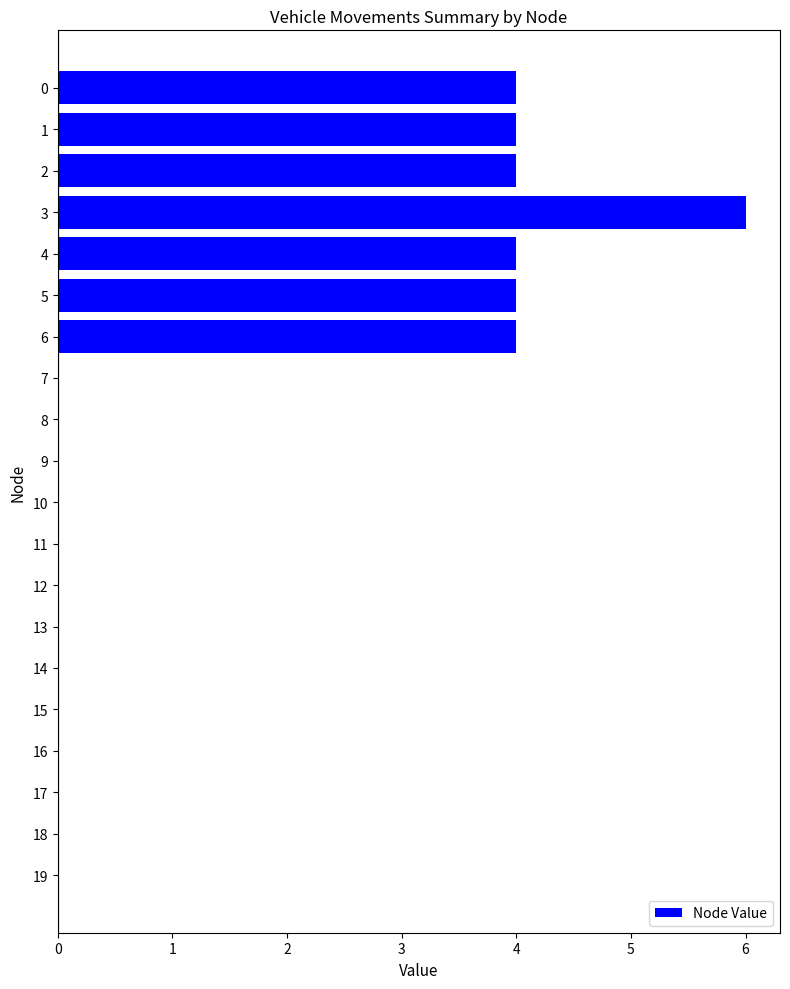

Which label corresponds to the largest value in the chart?

3